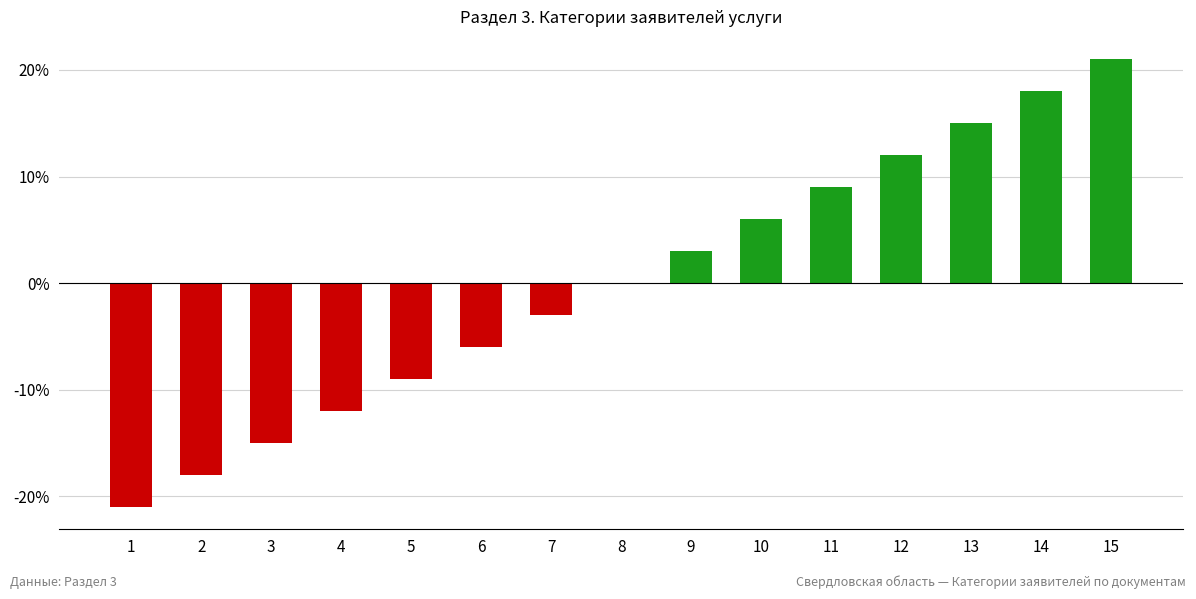

Reading left to right, list all the values displayed in this chart.

1=-21	2=-18	3=-15	4=-12	5=-9	6=-6	7=-3	8=0	9=3	10=6	11=9	12=12	13=15	14=18	15=21